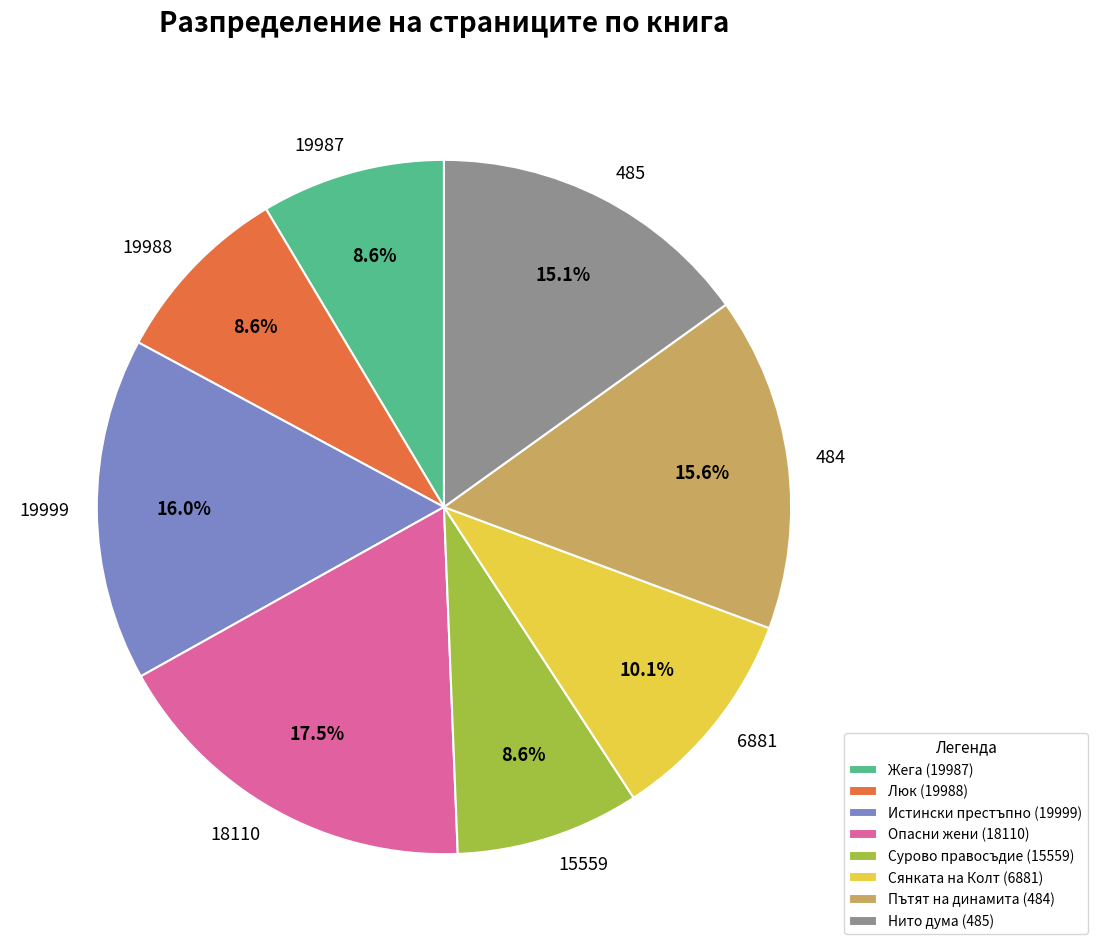

Which has a higher value, Опасни жени (18110) or Люк (19988)?

Опасни жени (18110)